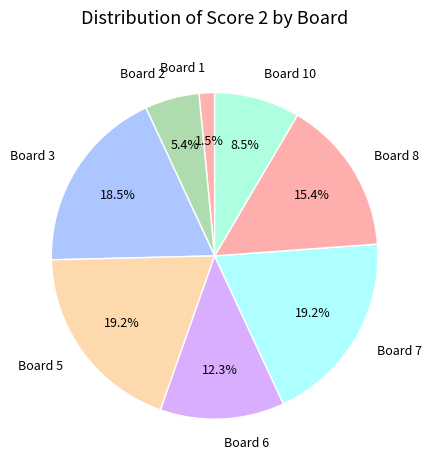

Which category has the smallest portion of the pie?

Board 1